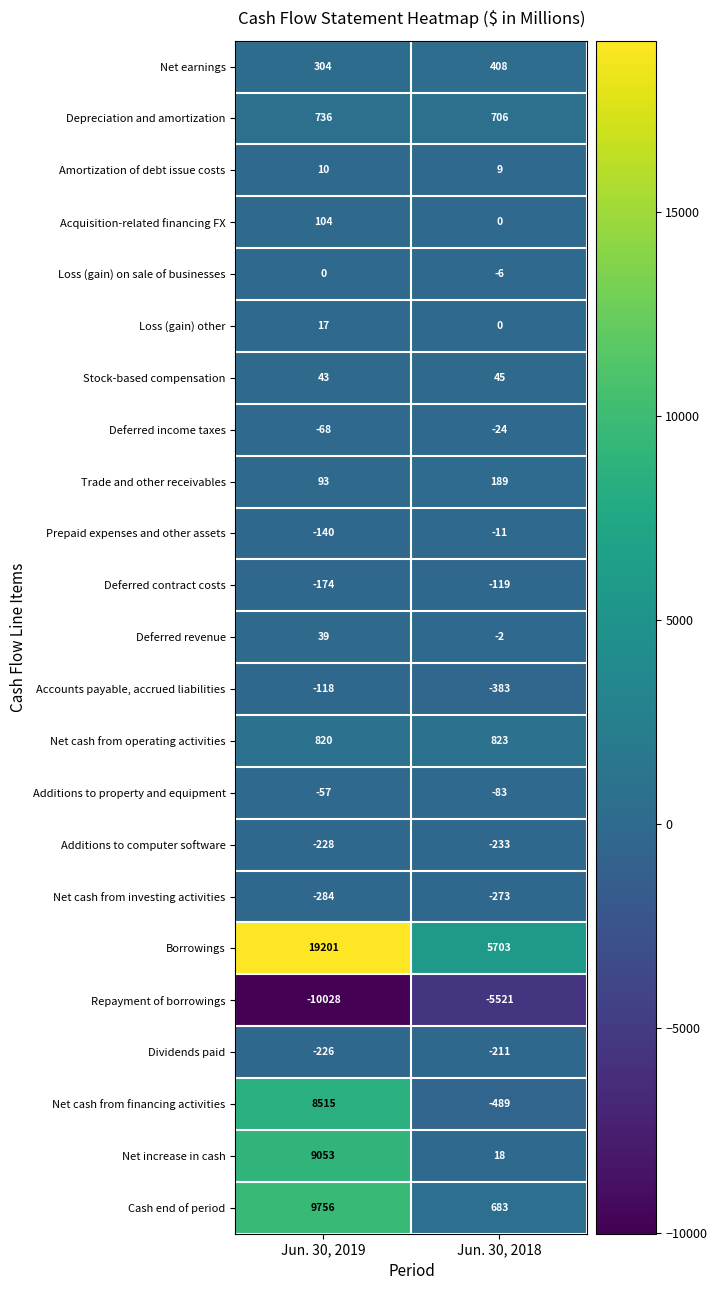

What is the difference between the Acquisition-related financing FX values at Jun. 30, 2018 and Jun. 30, 2019?

104